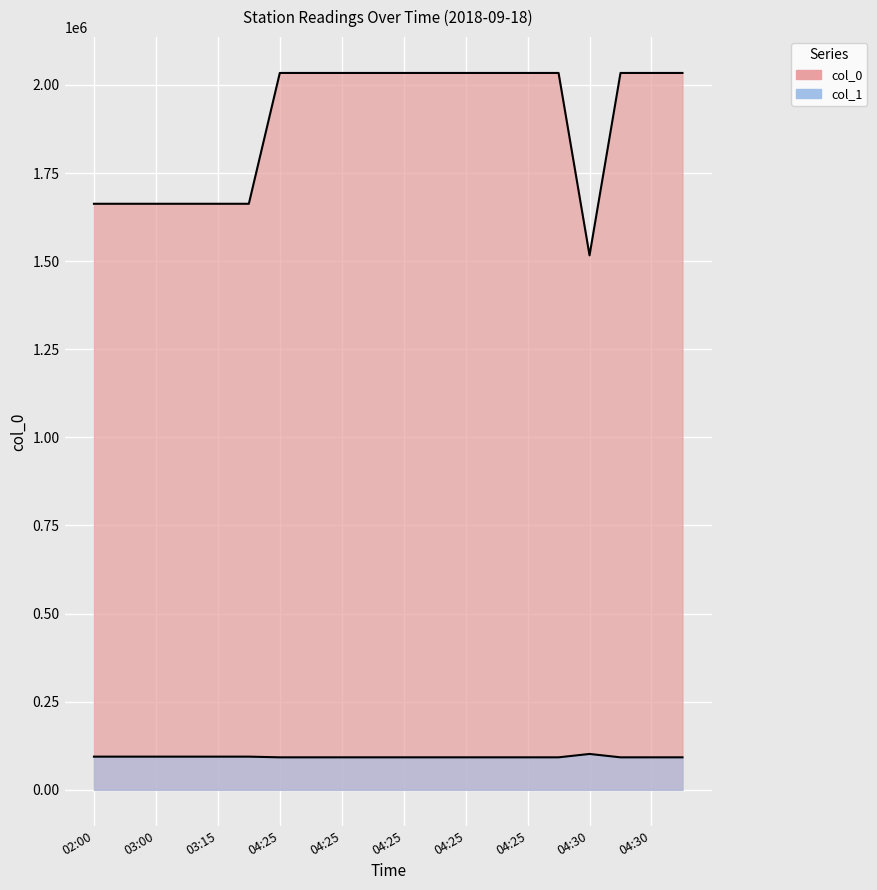

Reading left to right, what are all the values shown in this chart?

col_0: 1662800.0	1662800.0	1662800.0	1662800.0	1662800.0	1662800.0	2034000.0	2034000.0	2034000.0	2034000.0	2034000.0	2034000.0	2034000.0	2034000.0	2034000.0	2034000.0	1516500.0	2034000.0	2034000.0	2034000.0
col_1: 94070.2	94070.2	94070.2	94070.2	94070.2	94070.2	92128.7	92128.7	92128.7	92128.7	92128.7	92128.7	92128.7	92128.7	92128.7	92128.7	101700.0	92128.7	92128.7	92128.7